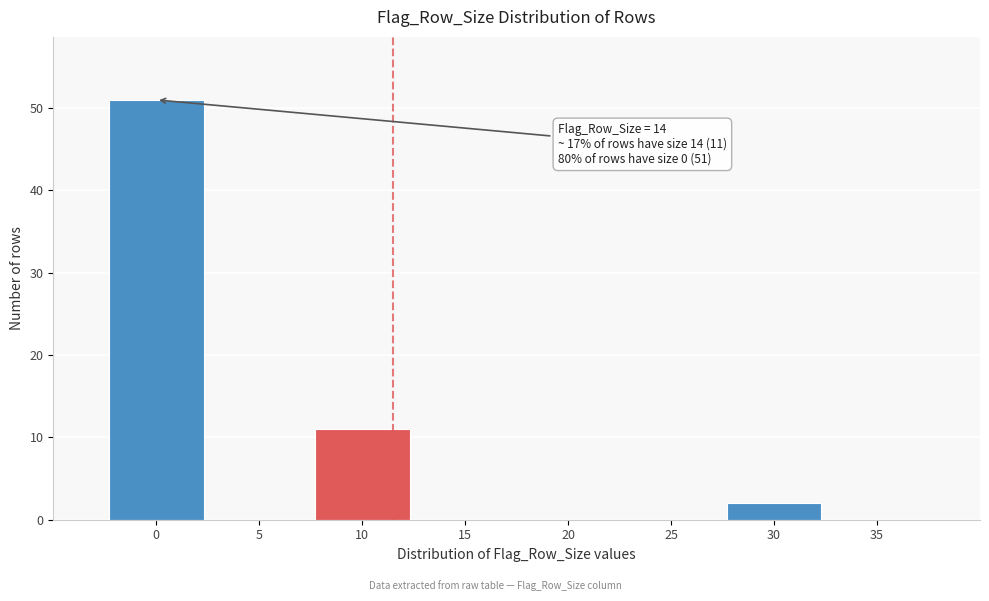

What is the change in value from 0 to 5?

-51